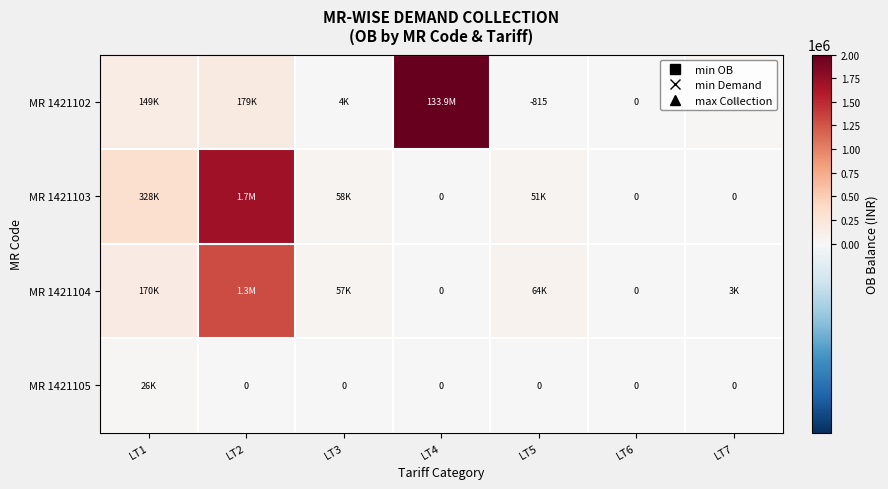

What is the difference between the MR 1421103 values at LT2 and LT4?

1688253.9